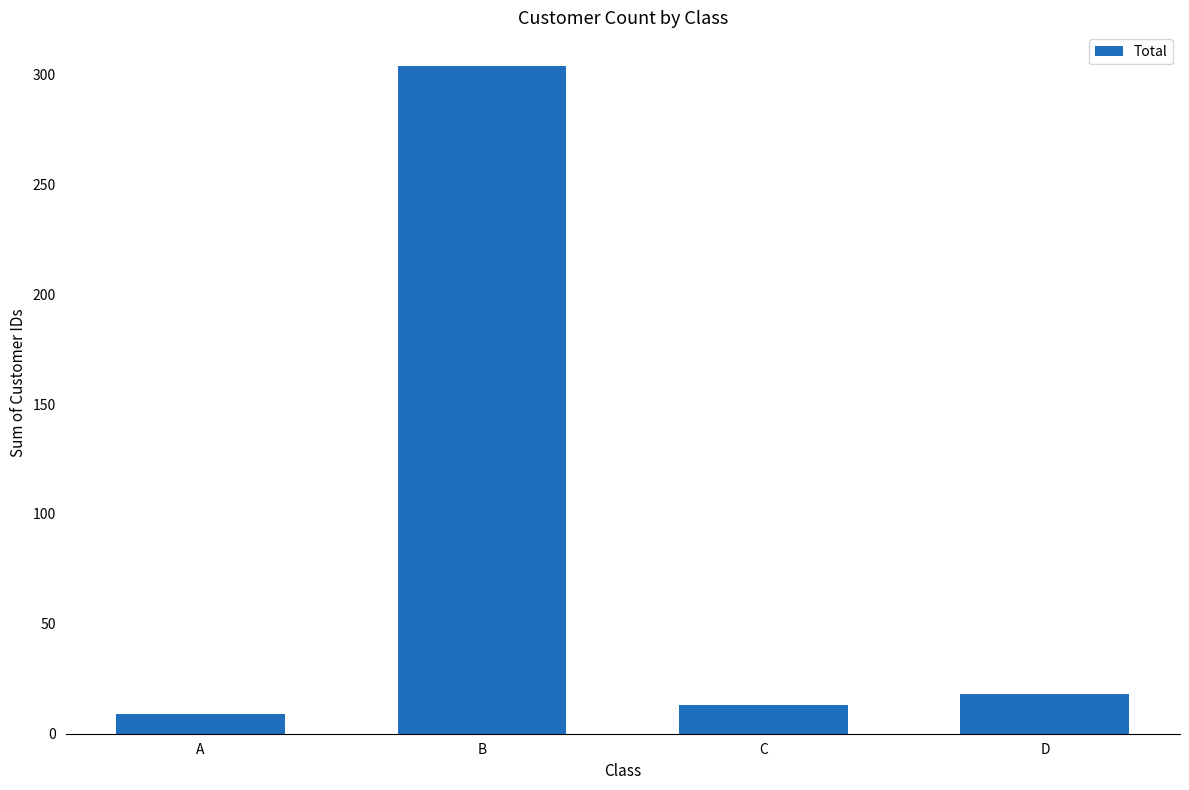

Rank the categories by value from lowest to highest.

A, C, D, B